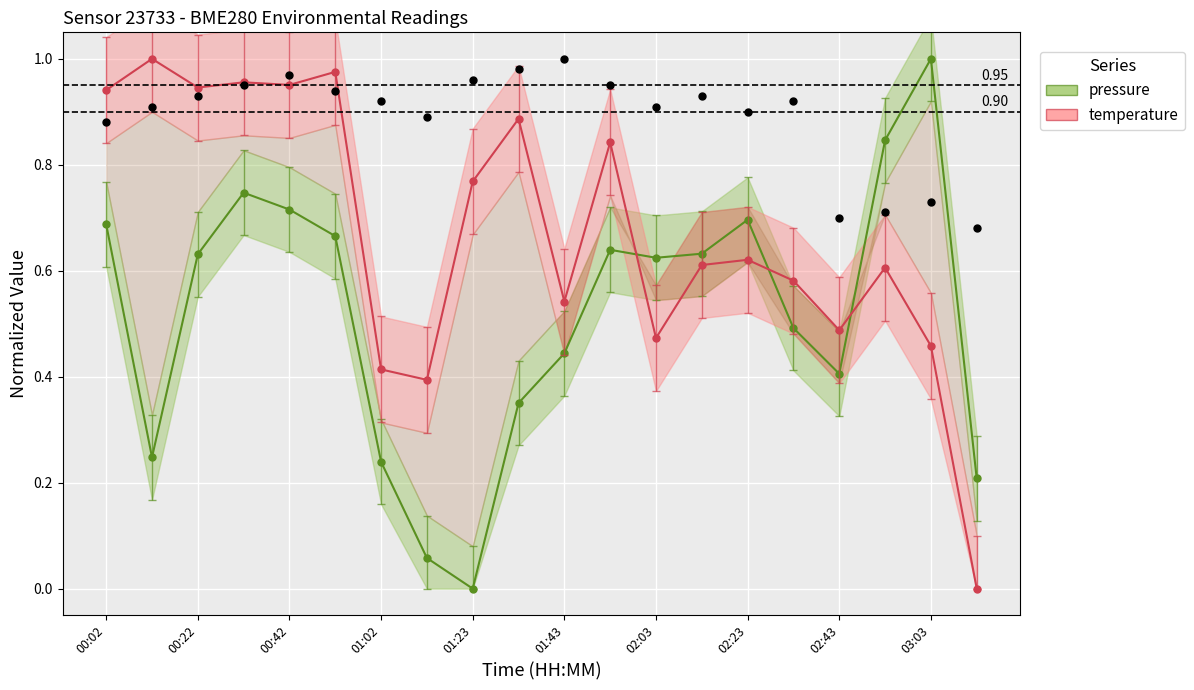

What are all the series names shown in the legend?

pressure, temperature